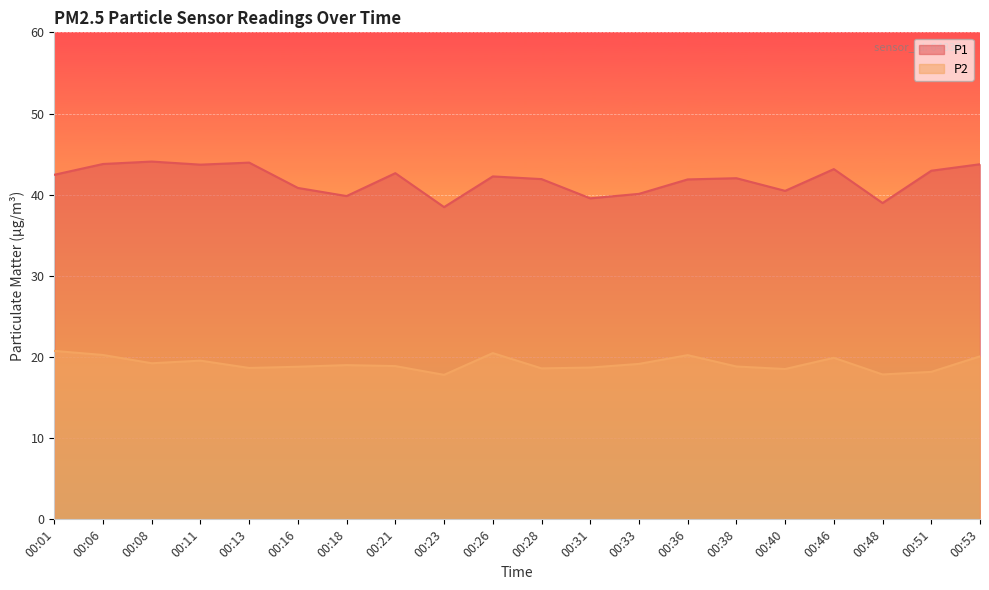

At 00:48, list the series in order from smallest to largest.

P2, P1